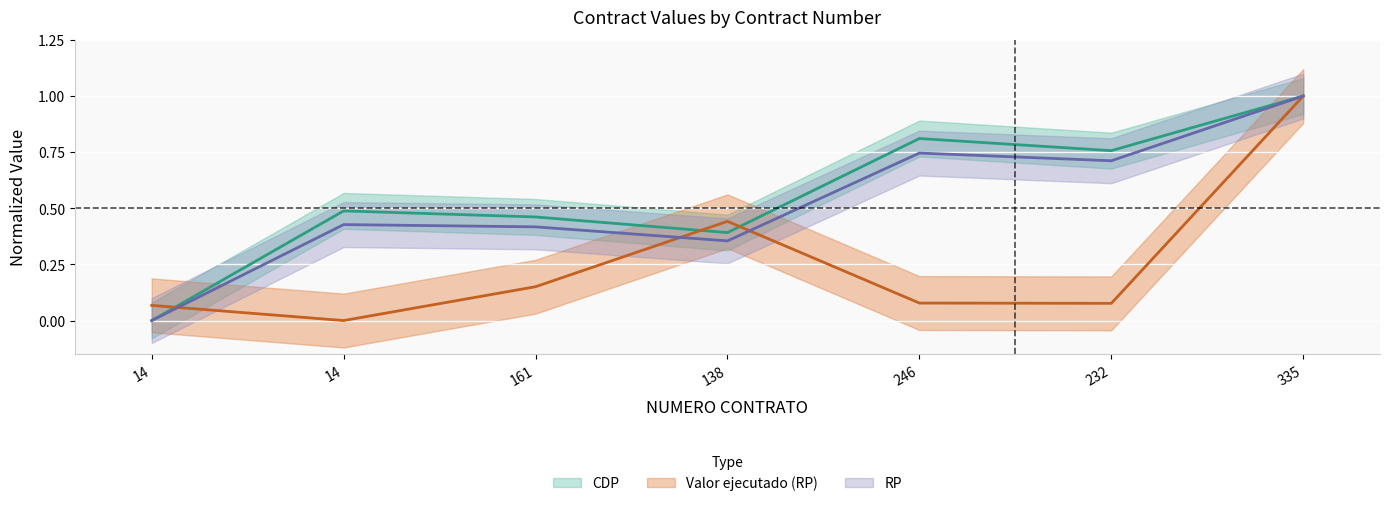

Reading left to right, extract all data points from this chart.

CDP: 14=0.0	14=0.5	161=0.5	138=0.4	246=0.8	232=0.8	335=1.0
Valor ejecutado (RP): 14=0.1	14=0.0	161=0.2	138=0.4	246=0.1	232=0.1	335=1.0
RP: 14=0.0	14=0.4	161=0.4	138=0.4	246=0.7	232=0.7	335=1.0